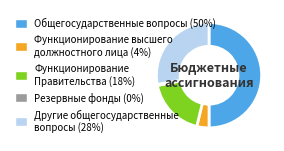

Do Другие общегосударственные вопросы (28%) and Функционирование высшего должностного лица (4%) together represent more than half of the pie?

No